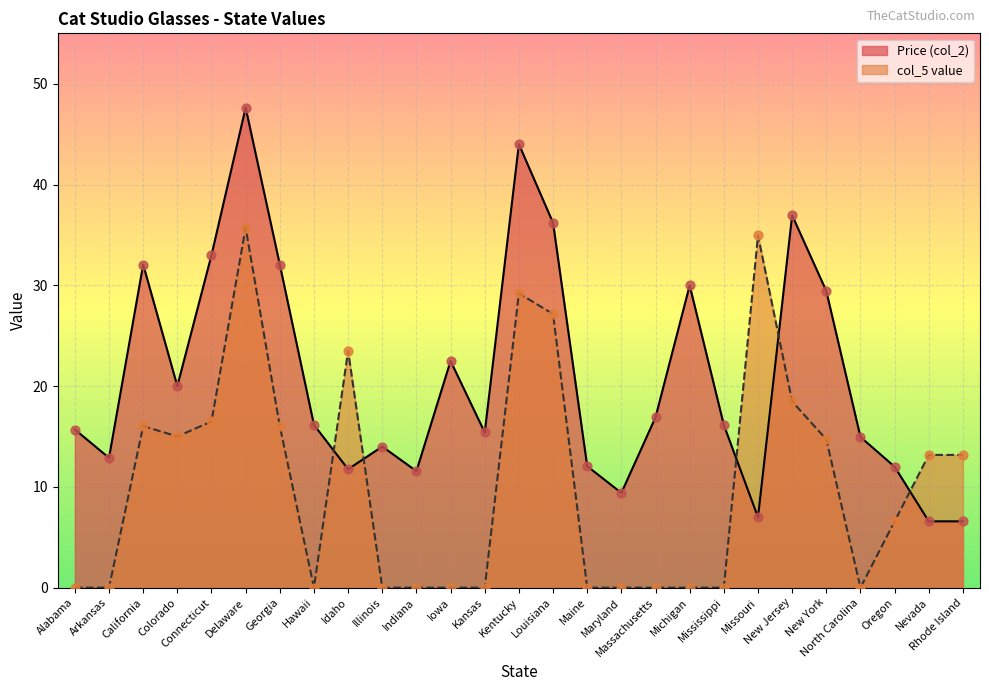

Which series contains the lowest Y value?

col_5 value